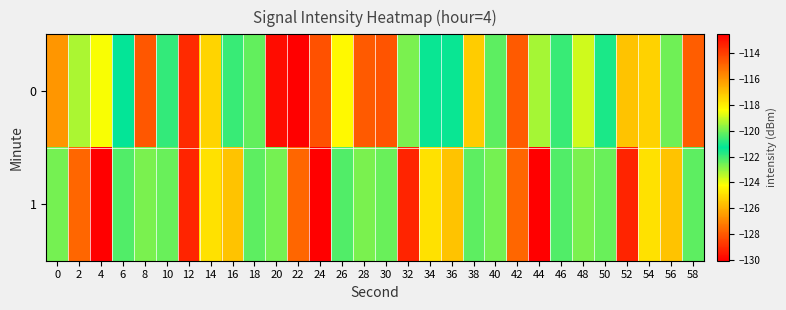

At how many categories does at least one series exceed -119?

6